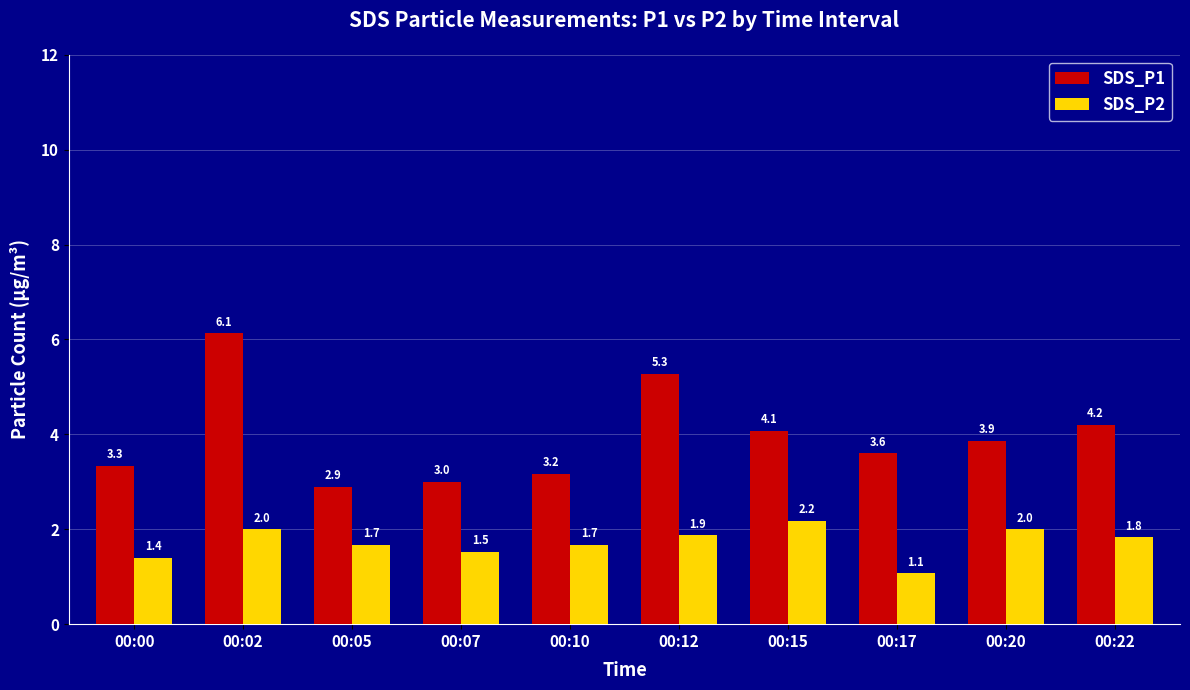

What is the lowest value of the SDS_P2 series?

1.1